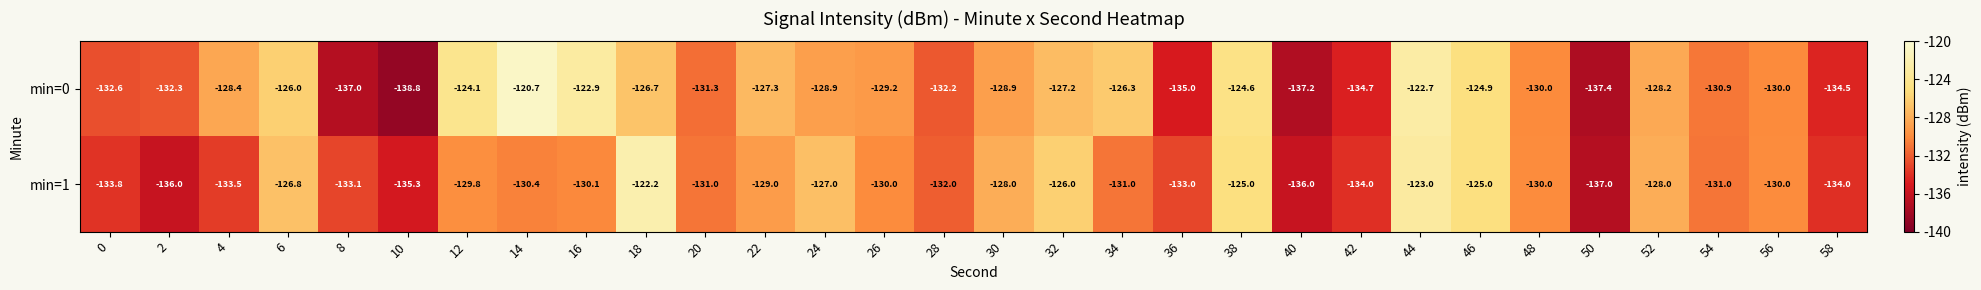

At which category is the sum across all series the highest?

44